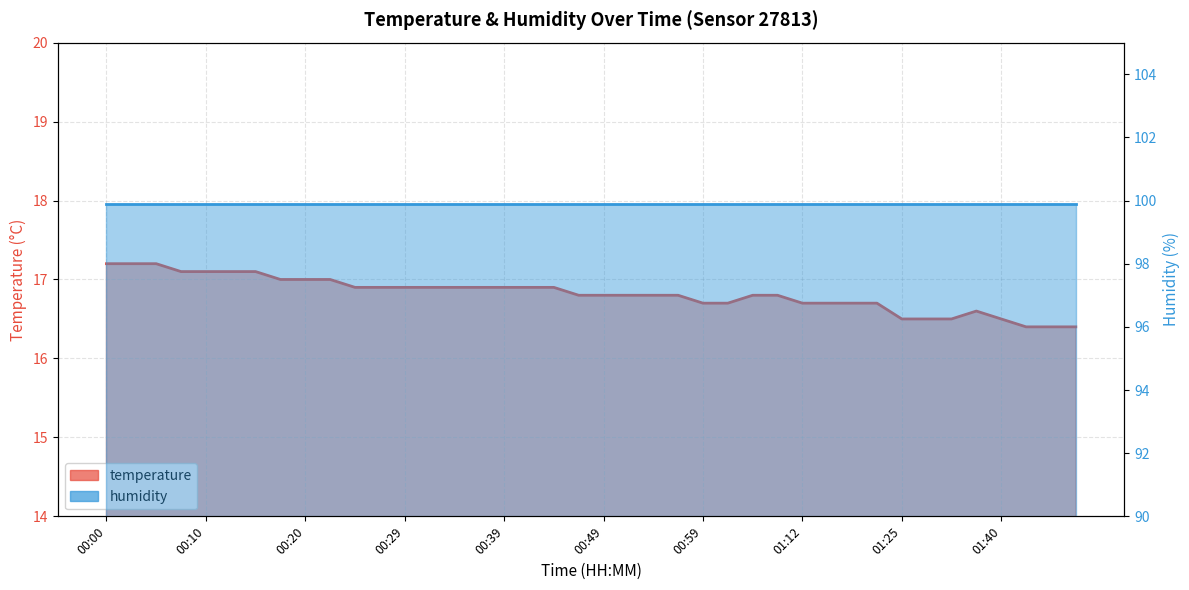

Is it true that the value at 00:49 is 7.6?

False